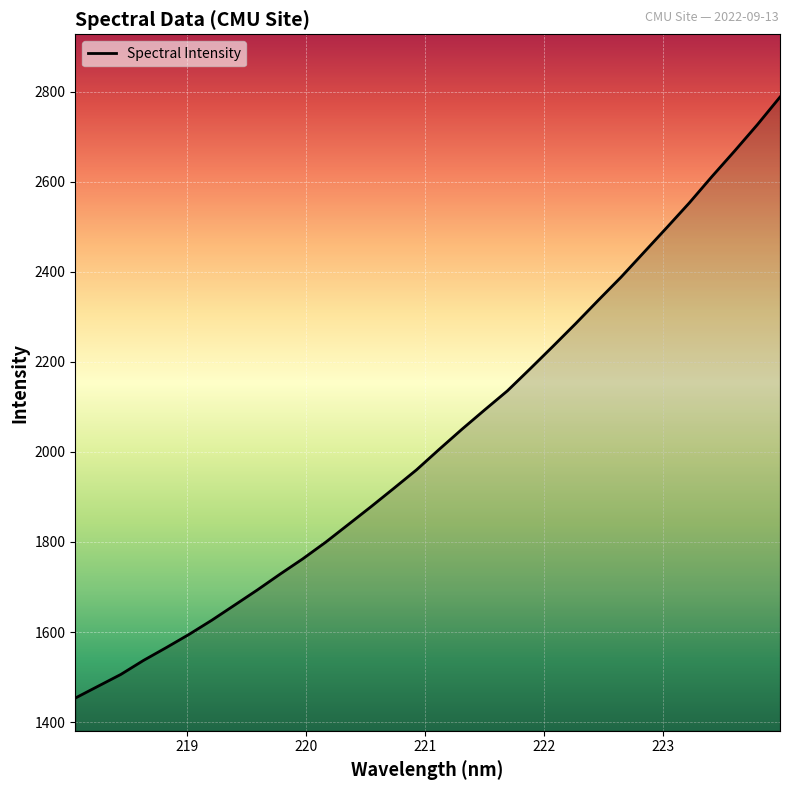

What is the greatest value displayed?

2788.6